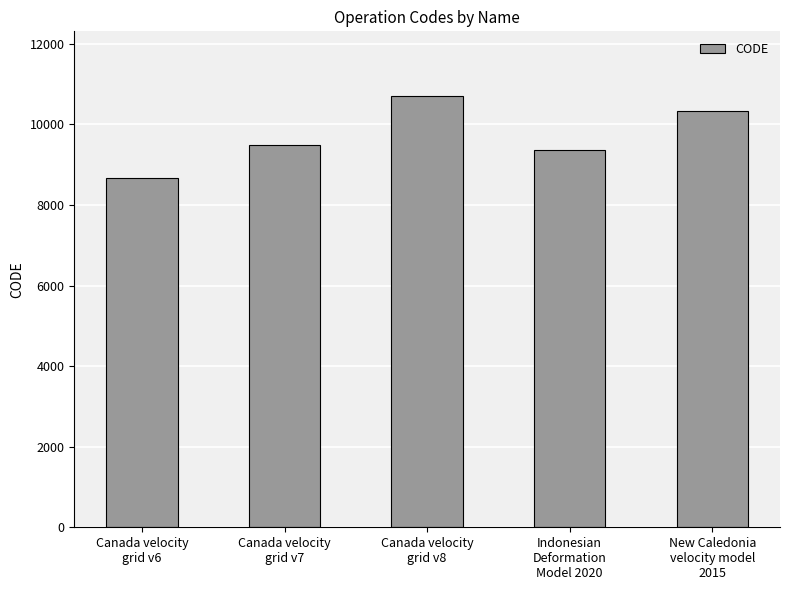

What position from the left is Canada velocity
grid v6?

1